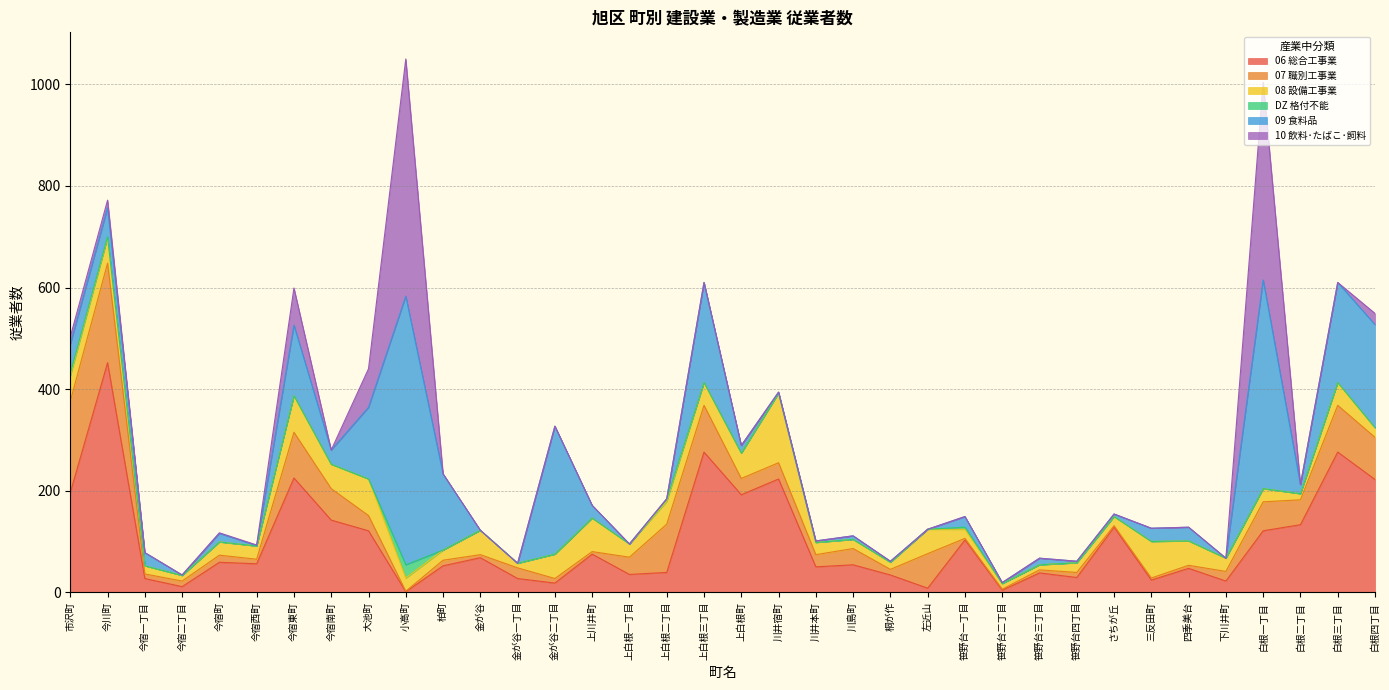

Which series ends up on top after the final intersection of 09 食料品 and 06 総合工事業?

06 総合工事業